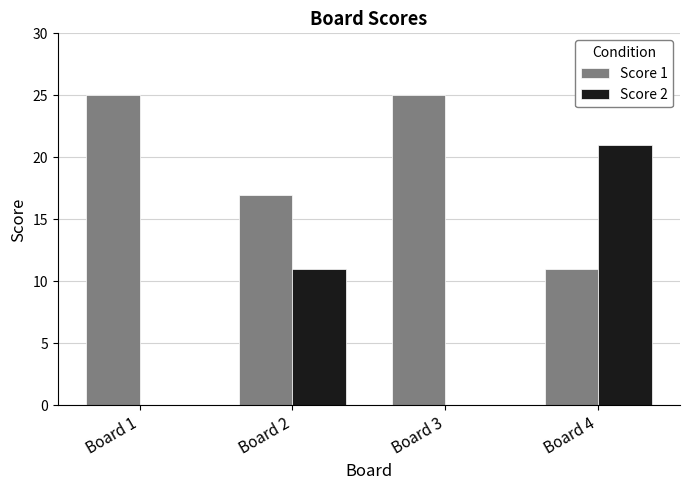

Reading left to right, list all the values displayed in this chart.

Score 1: Board 1=25	Board 2=17	Board 3=25	Board 4=11
Score 2: Board 1=0	Board 2=11	Board 3=0	Board 4=21